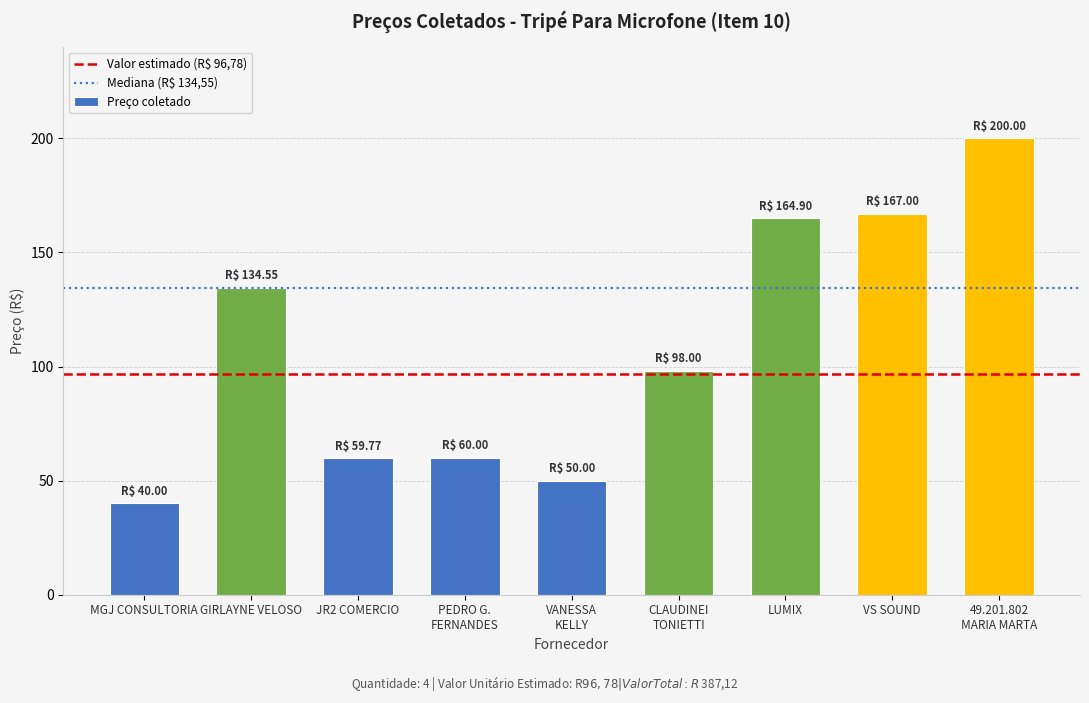

Read the value at VS SOUND.

167.0